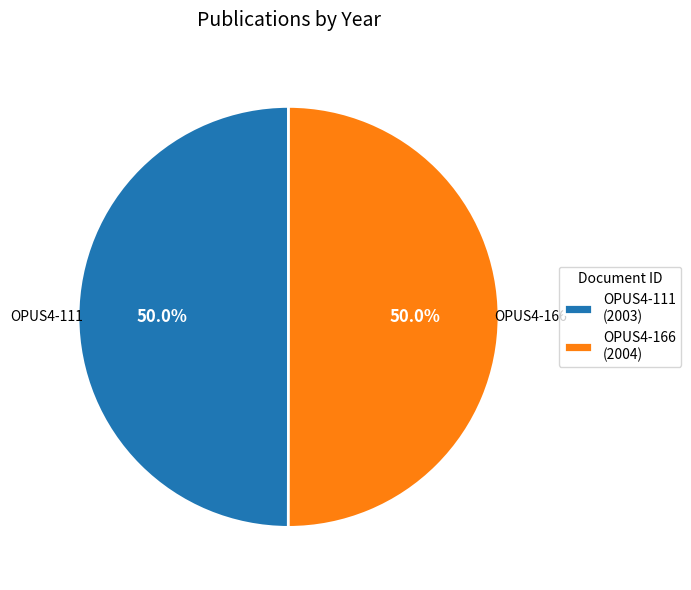

To the nearest percent, what percentage of the pie is OPUS4-111?

50%